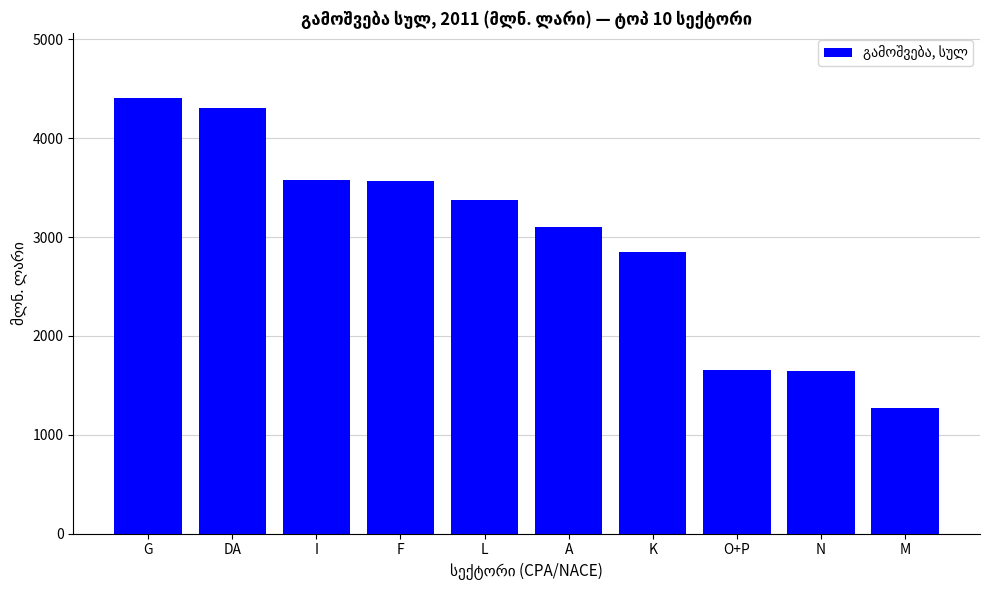

Approximately how many times larger is the value at G compared to DA?

1.0